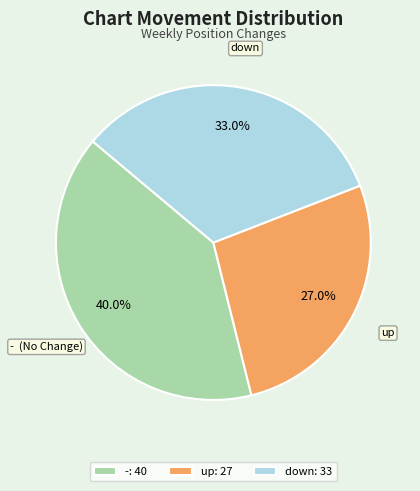

Which slice is the largest?

-